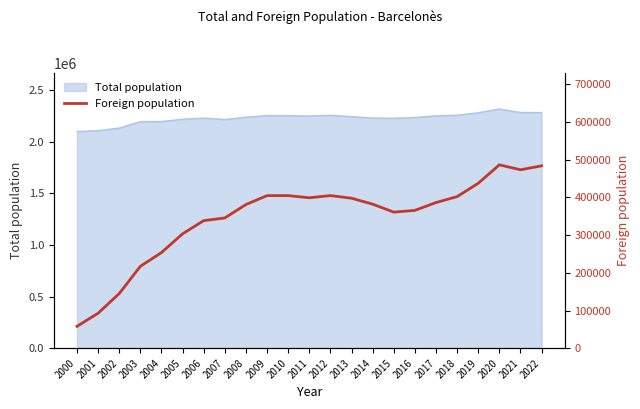

What is the difference between the second highest and minimum values?

425948